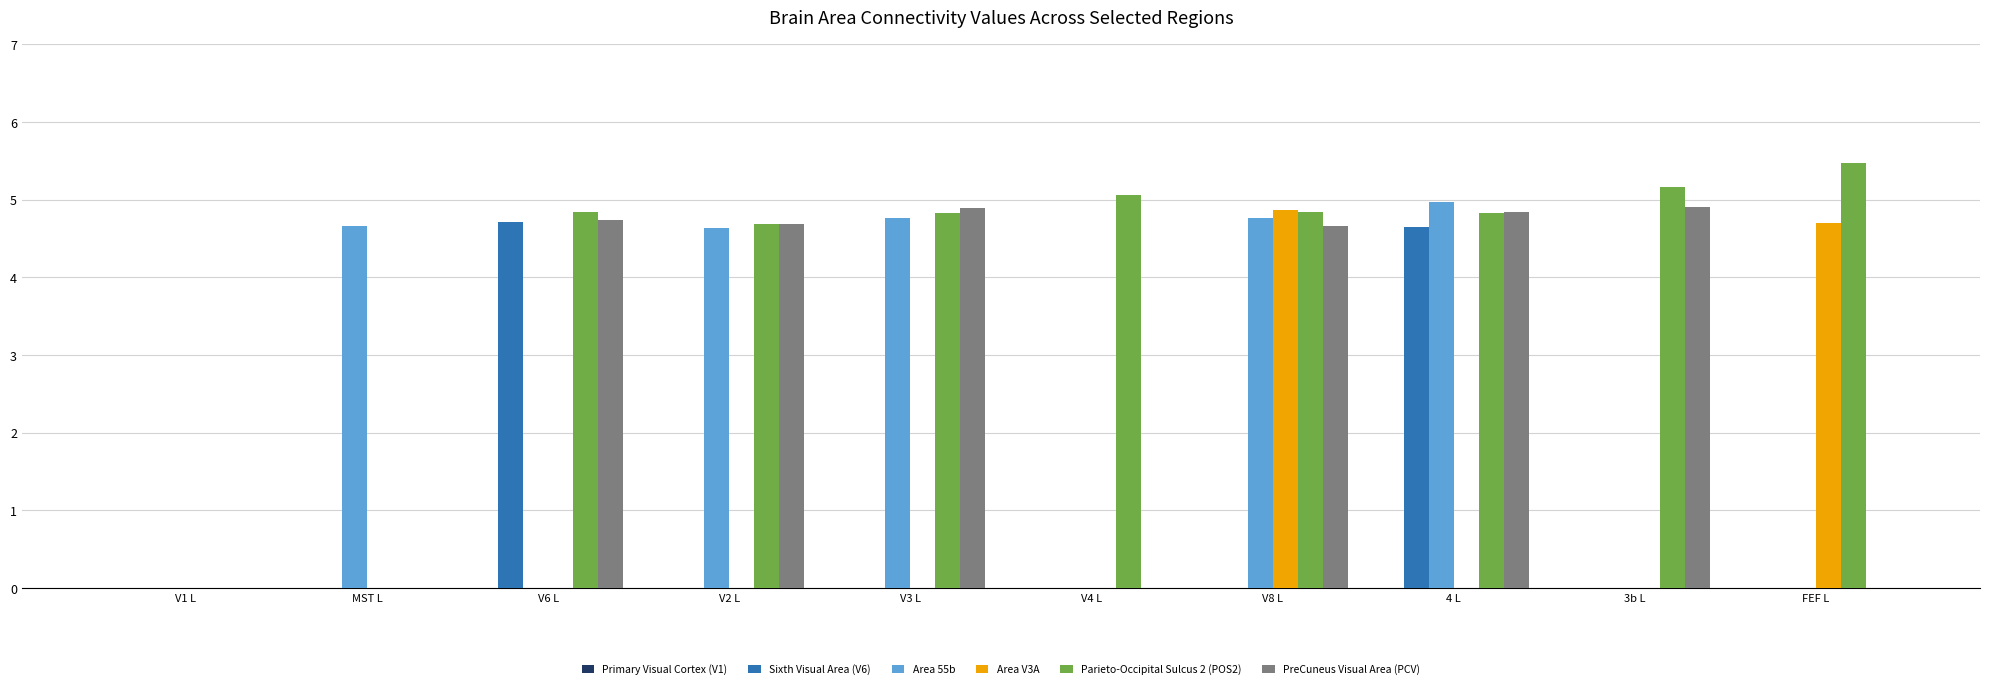

Is it true that Area 55b equals 0.9 at MST L?

False